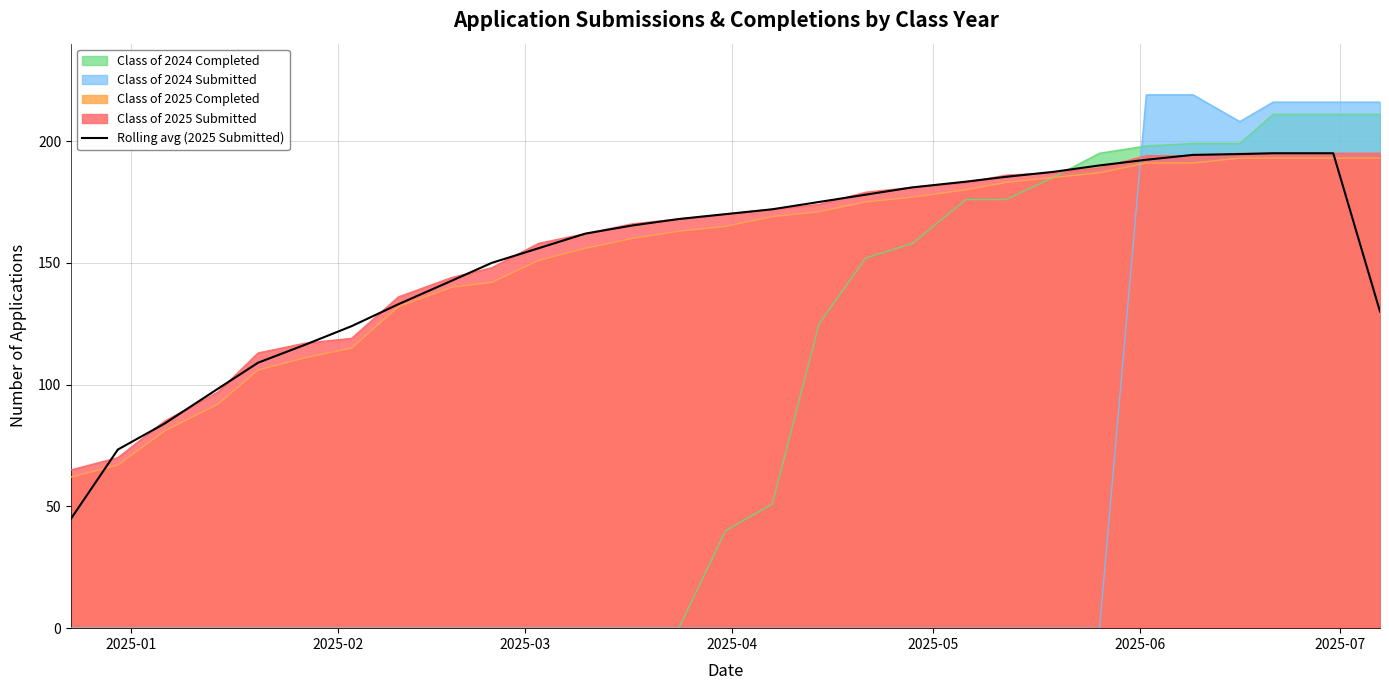

True or false: Class of 2025 Submitted and Class of 2024 Submitted cross at least once.

True